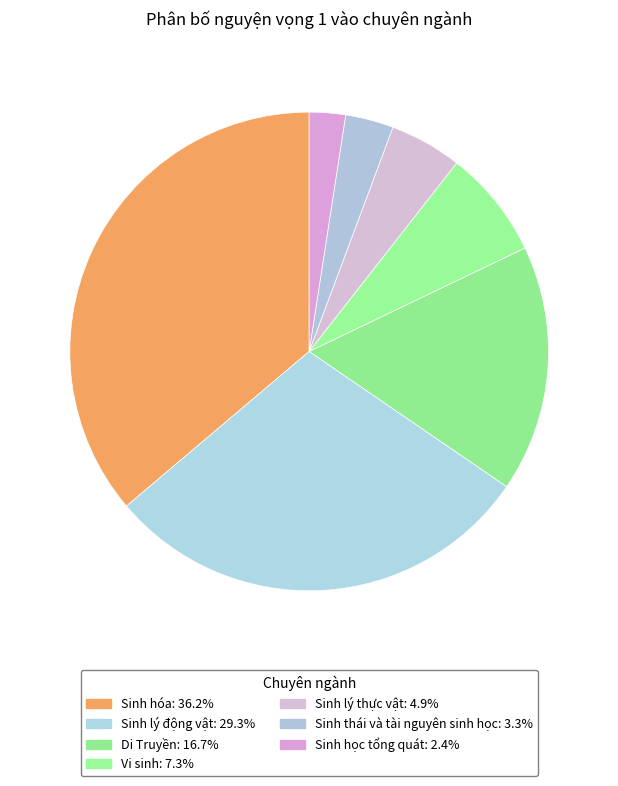

What is the largest slice in the pie chart?

Sinh hóa